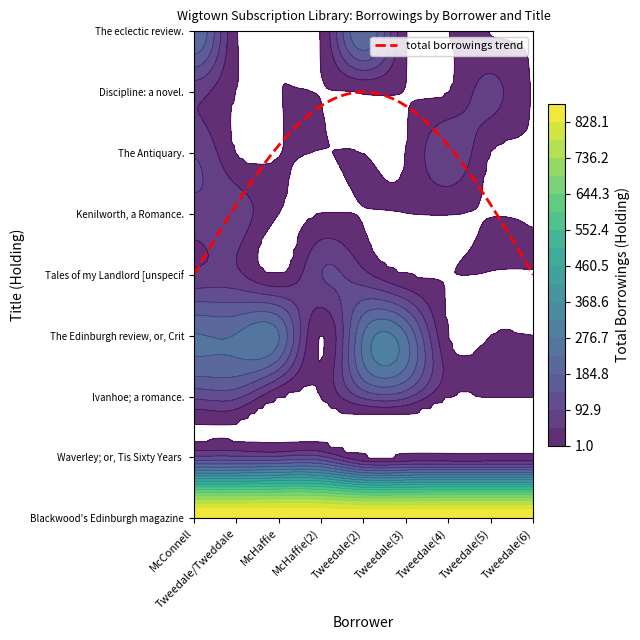

How many categories are shown in the chart?

9